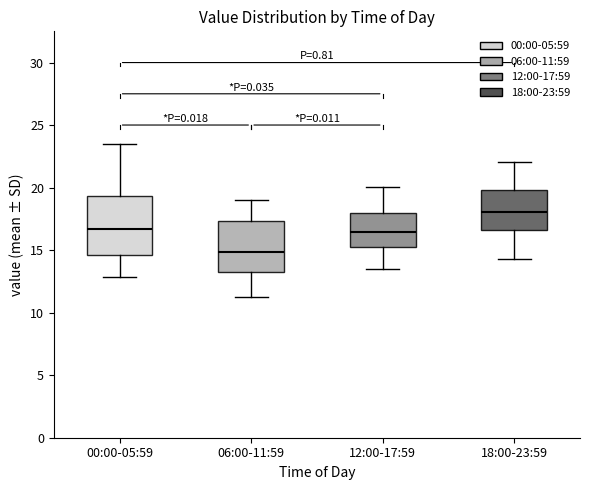

Which box has the highest median line?

18:00-23:59